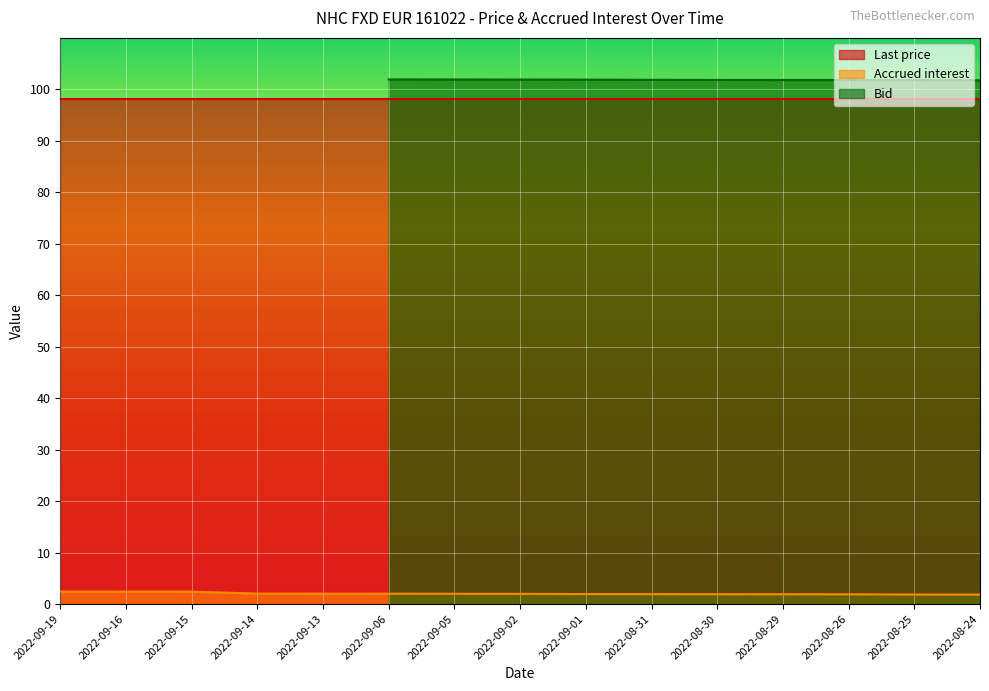

At how many categories does at least one series exceed 75?

15